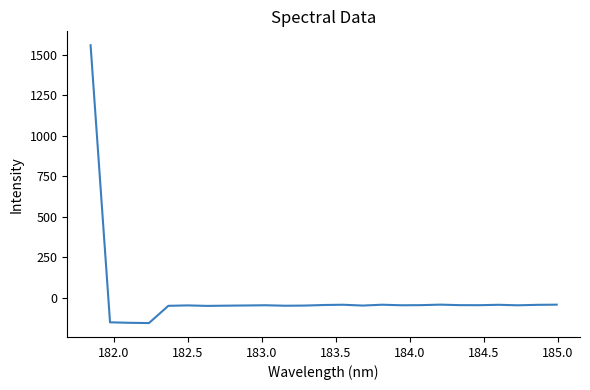

What is the greatest value displayed?

1559.8